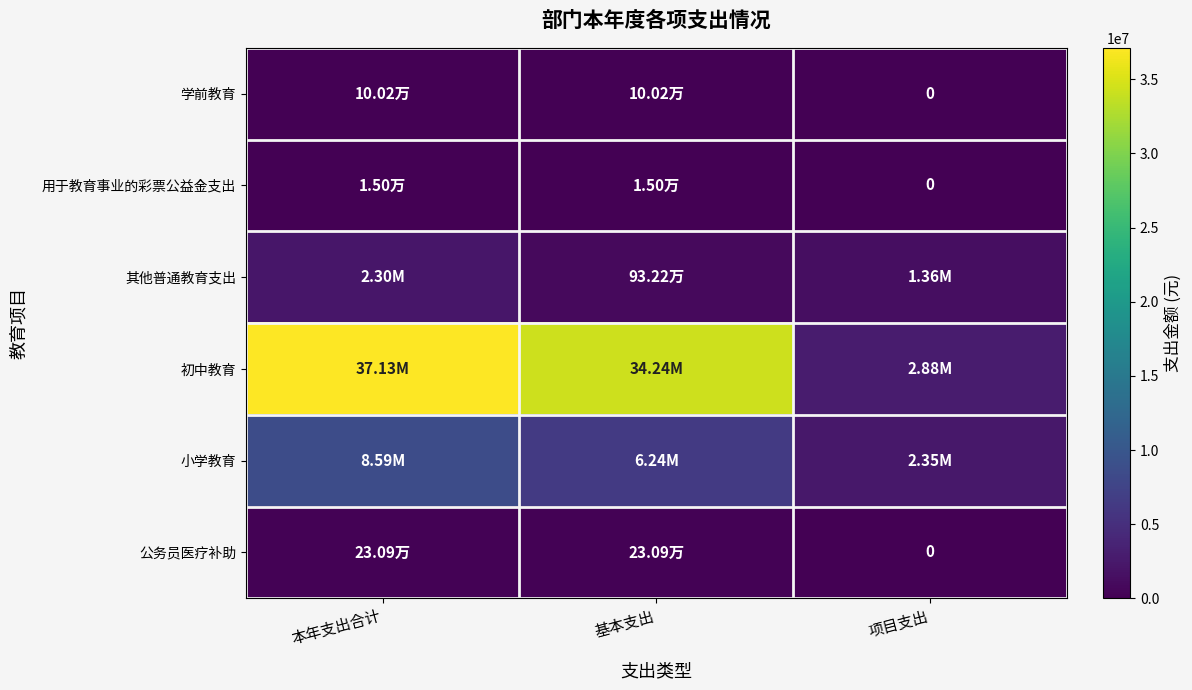

Is it true that 其他普通教育支出 equals 2017703.0 at 项目支出?

False